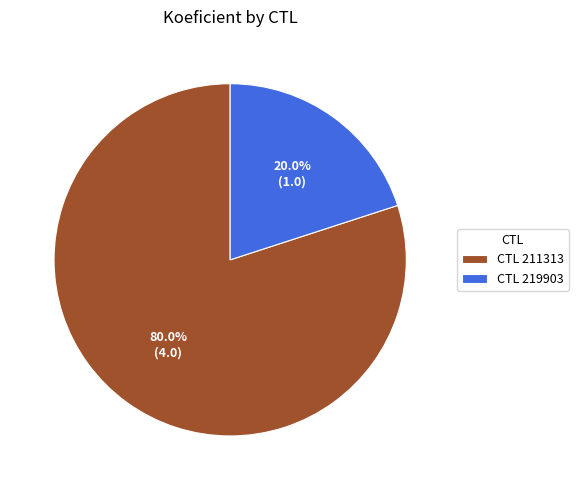

What is the largest slice in the pie chart?

CTL 211313